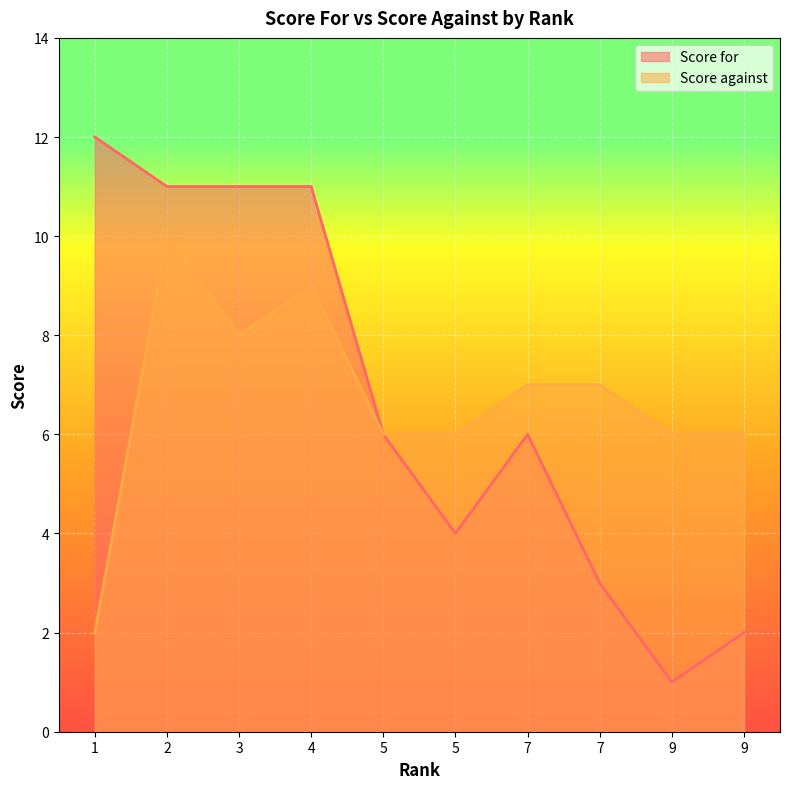

Is the value of Score against at 5 greater than the value of Score for at 2?

No